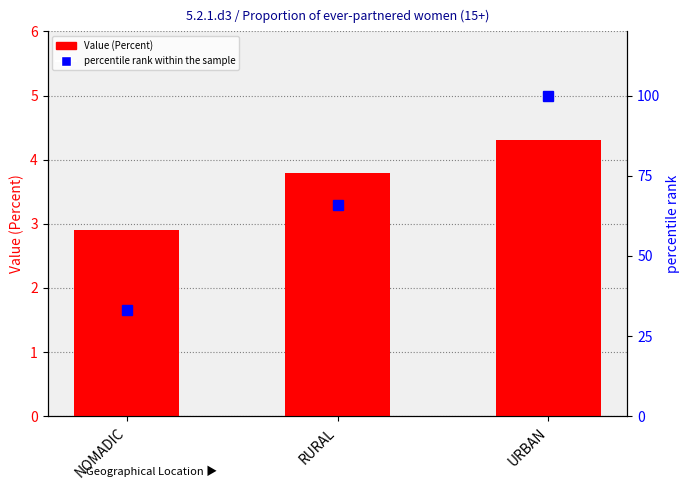

How many distinct data groups are displayed?

2